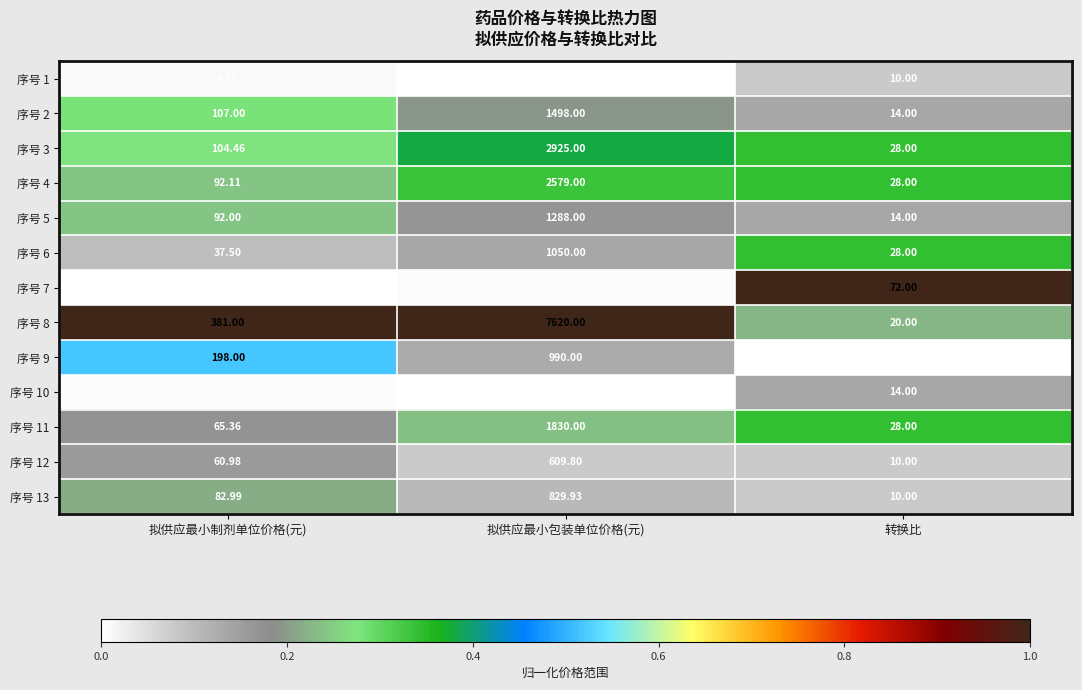

Which series has the widest spread of values?

序号 8